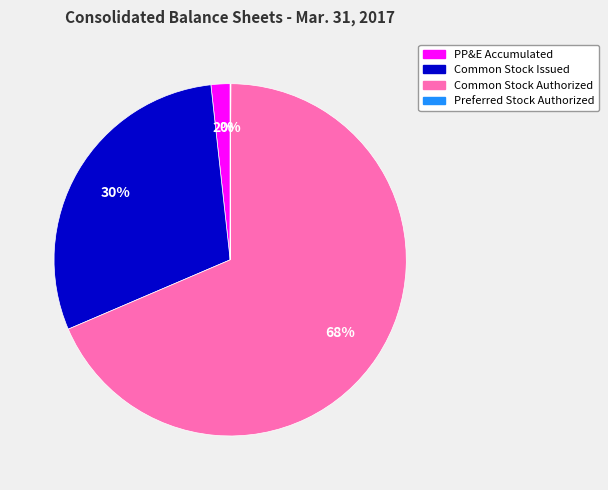

Is there a majority slice in this chart?

Yes